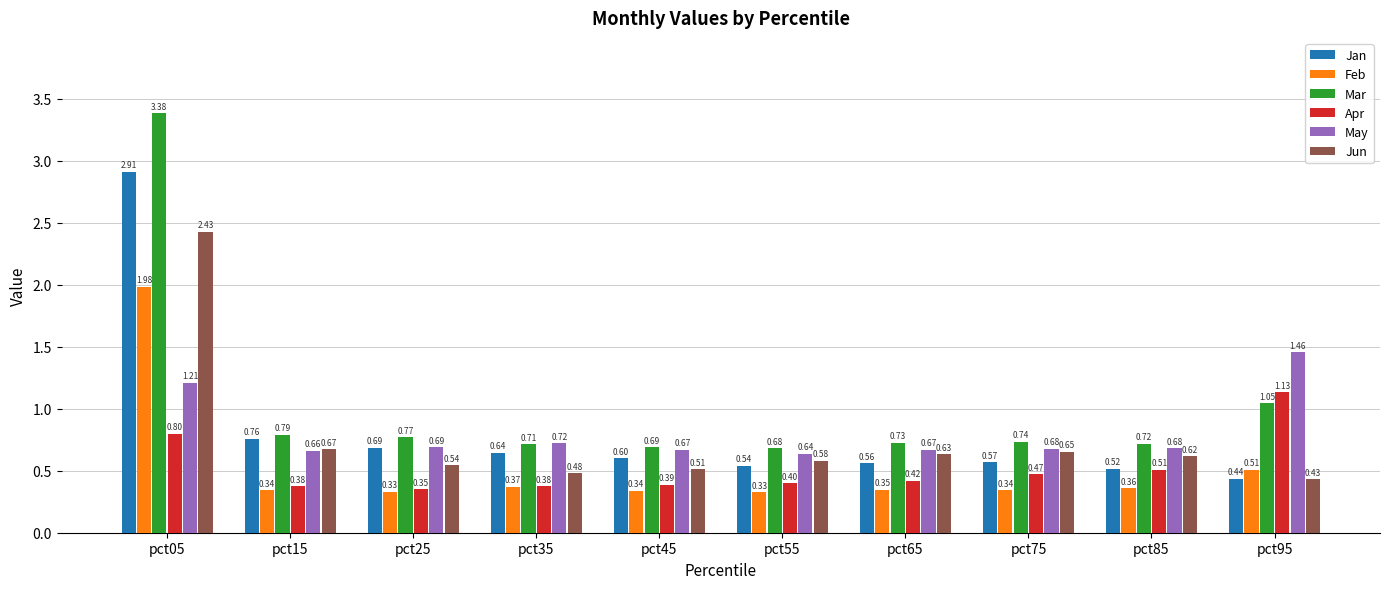

Which category has the highest value in the Jan series?

pct05